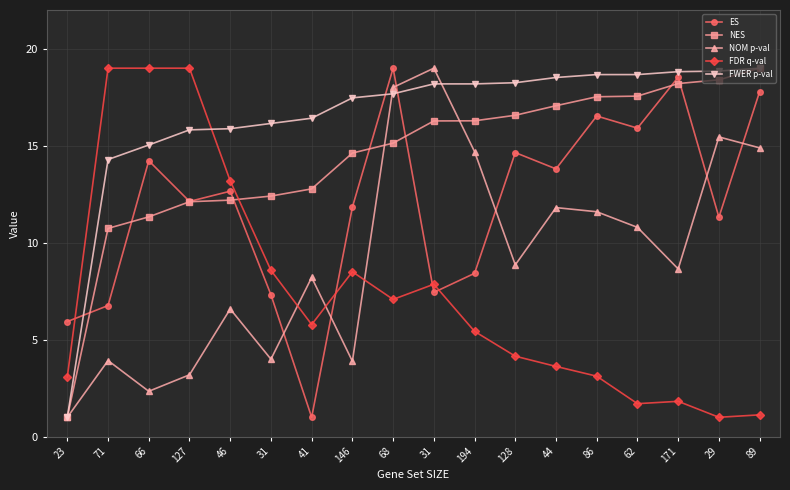

Reading left to right, what are all the values shown in this chart?

ES: 23=5.9	71=6.8	66=14.2	127=12.1	46=12.7	31=7.3	41=1.0	146=11.8	68=19.0	31=7.4	194=8.4	128=14.6	44=13.8	86=16.5	62=15.9	171=18.5	29=11.3	89=17.8
NES: 23=1.0	71=10.7	66=11.3	127=12.1	46=12.2	31=12.4	41=12.8	146=14.6	68=15.1	31=16.3	194=16.3	128=16.6	44=17.1	86=17.5	62=17.6	171=18.2	29=18.4	89=19.0
NOM p-val: 23=1.0	71=3.9	66=2.3	127=3.2	46=6.6	31=4.0	41=8.2	146=3.9	68=18.0	31=19.0	194=14.7	128=8.9	44=11.8	86=11.6	62=10.8	171=8.6	29=15.5	89=14.9
FDR q-val: 23=3.1	71=19.0	66=19.0	127=19.0	46=13.2	31=8.6	41=5.8	146=8.5	68=7.1	31=7.9	194=5.4	128=4.2	44=3.6	86=3.1	62=1.7	171=1.8	29=1.0	89=1.1
FWER p-val: 23=1.0	71=14.3	66=15.0	127=15.8	46=15.9	31=16.1	41=16.4	146=17.5	68=17.7	31=18.2	194=18.2	128=18.2	44=18.5	86=18.7	62=18.7	171=18.8	29=18.9	89=19.0